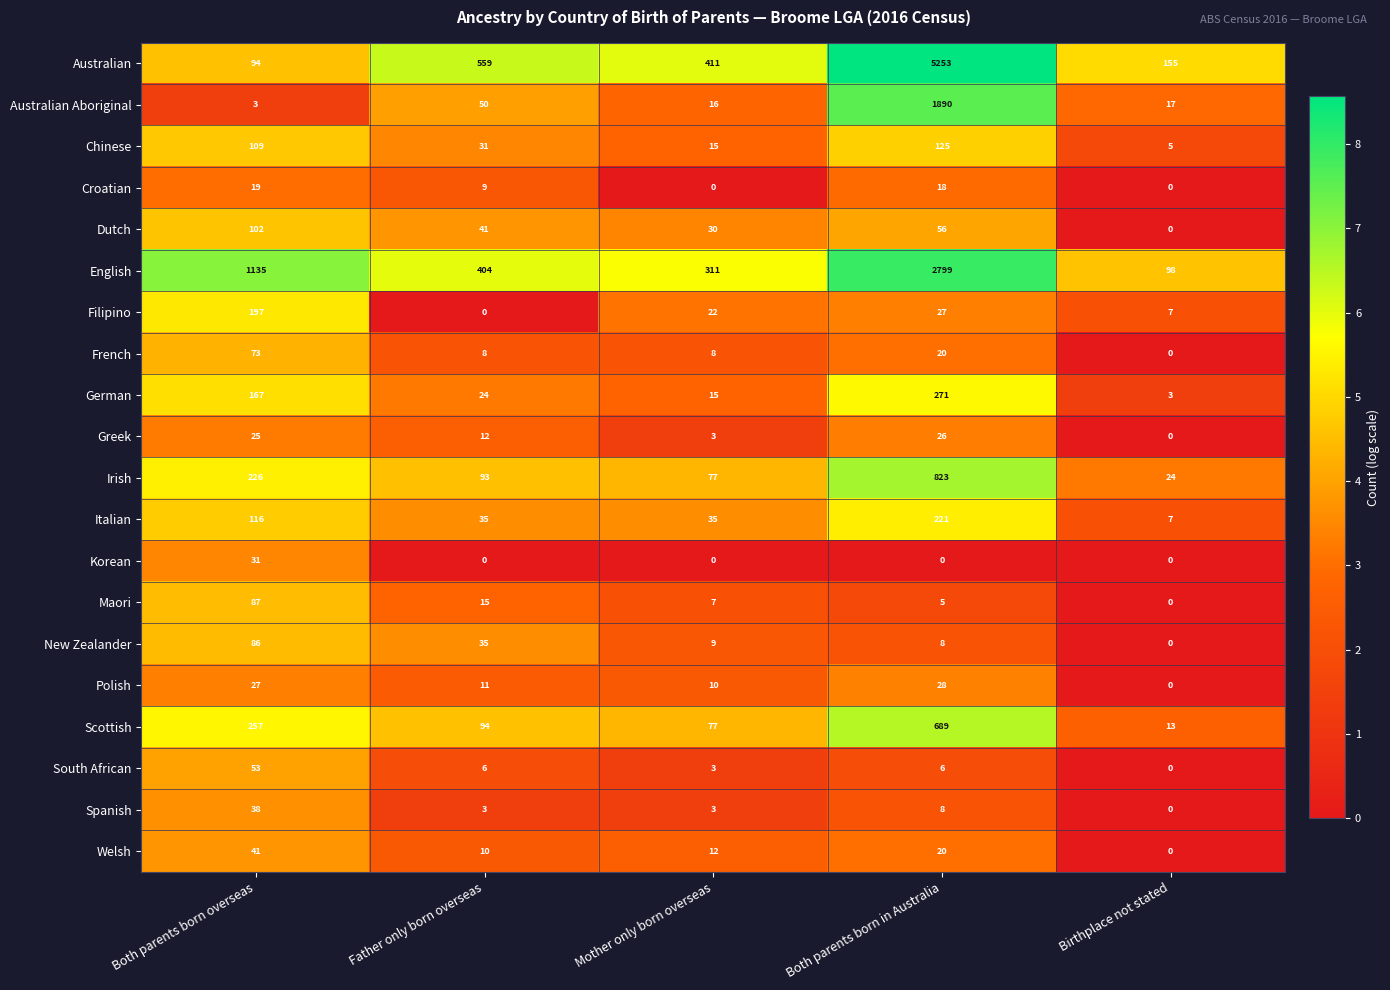

True or false: Dutch has a value of 54 at Father only born overseas.

False